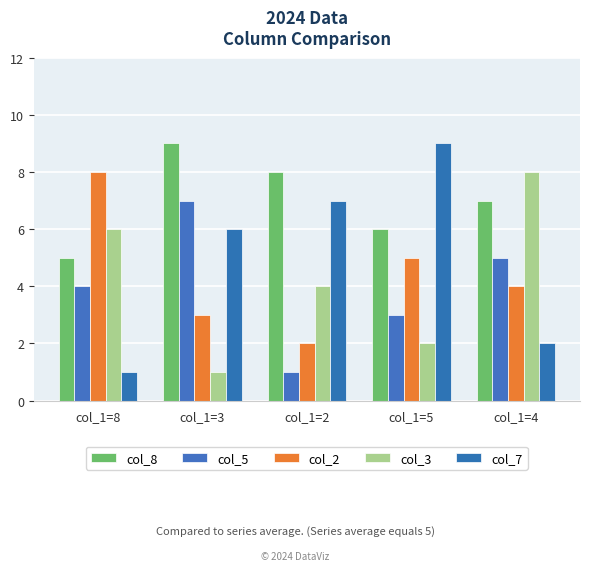

Count the col_7 values in the range 2 to 7.

3